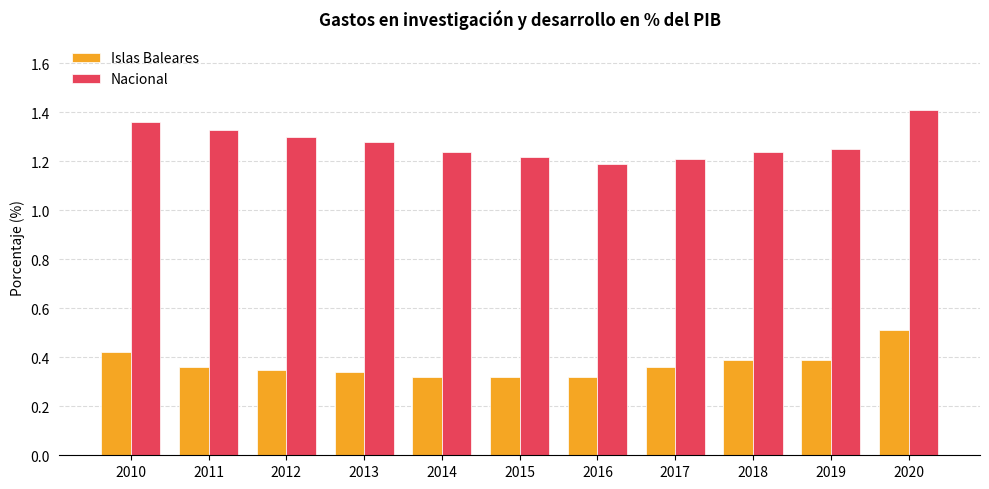

Count the Nacional values in the range 1 to 2.

11